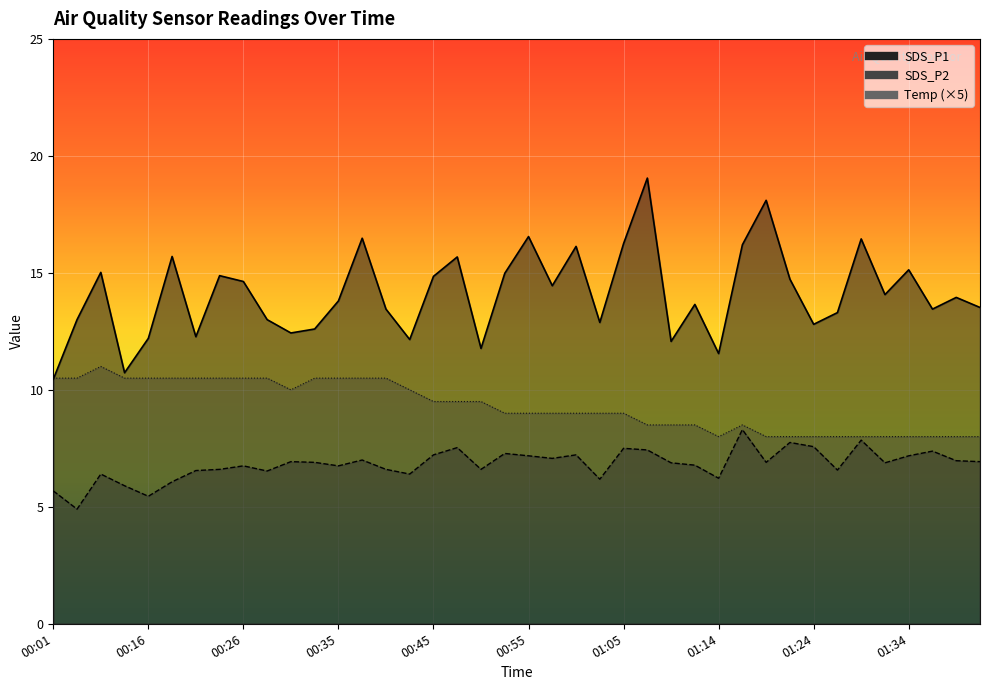

Where is SDS_P1 nearest to the value 14?

01:39